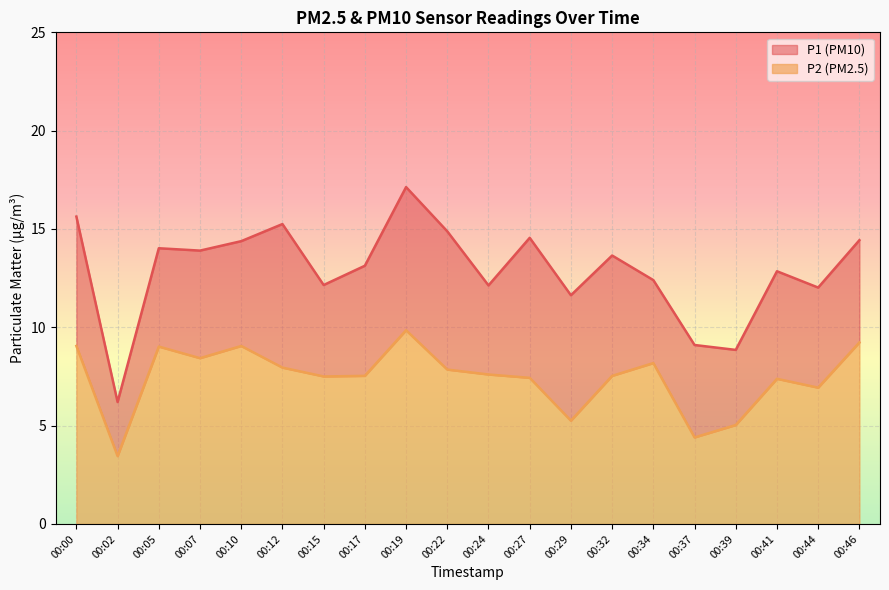

At how many categories does at least one series exceed 10?

17